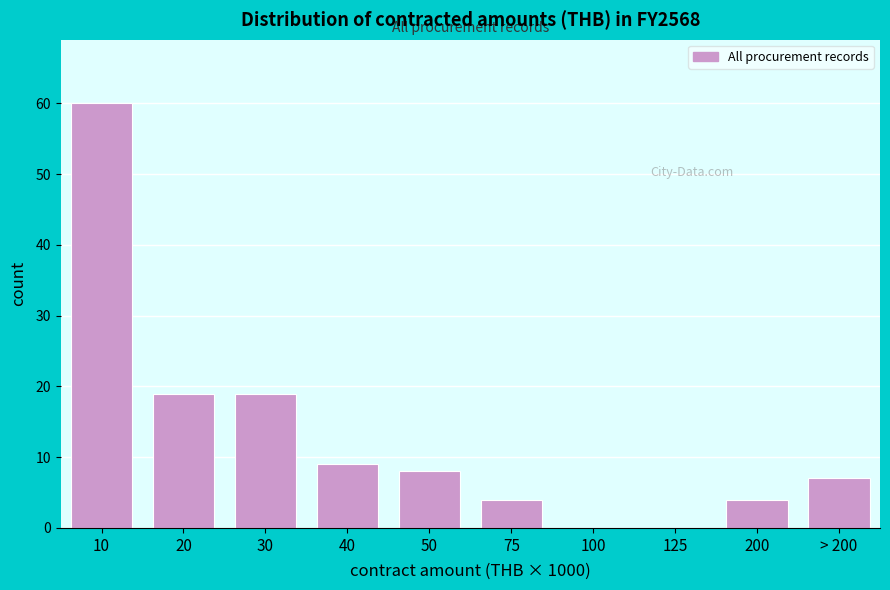

Reading right to left, extract all data points from this chart.

> 200=7	200=4	125=0	100=0	75=4	50=8	40=9	30=19	20=19	10=60